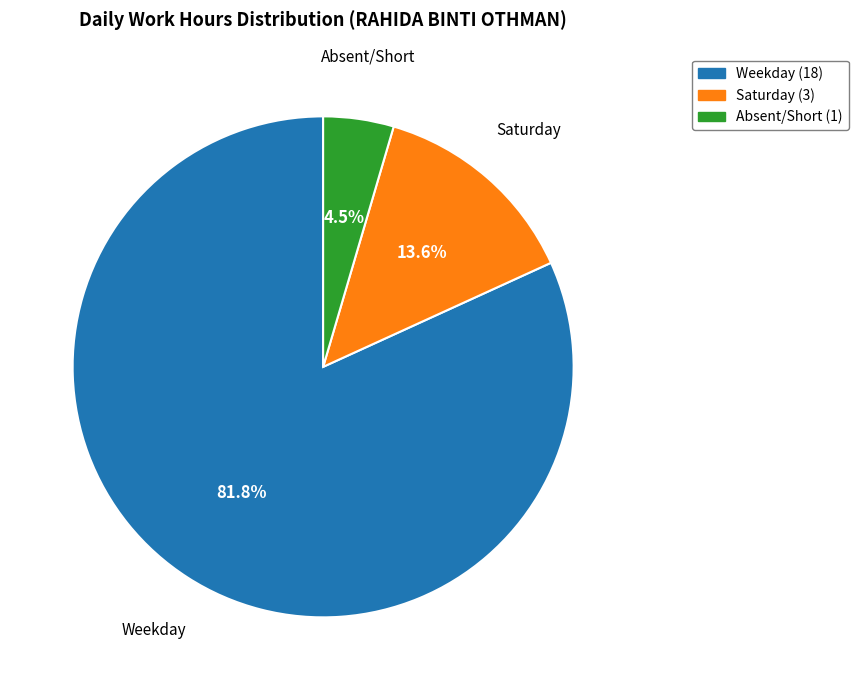

To the nearest percent, what is the average slice percentage?

33%